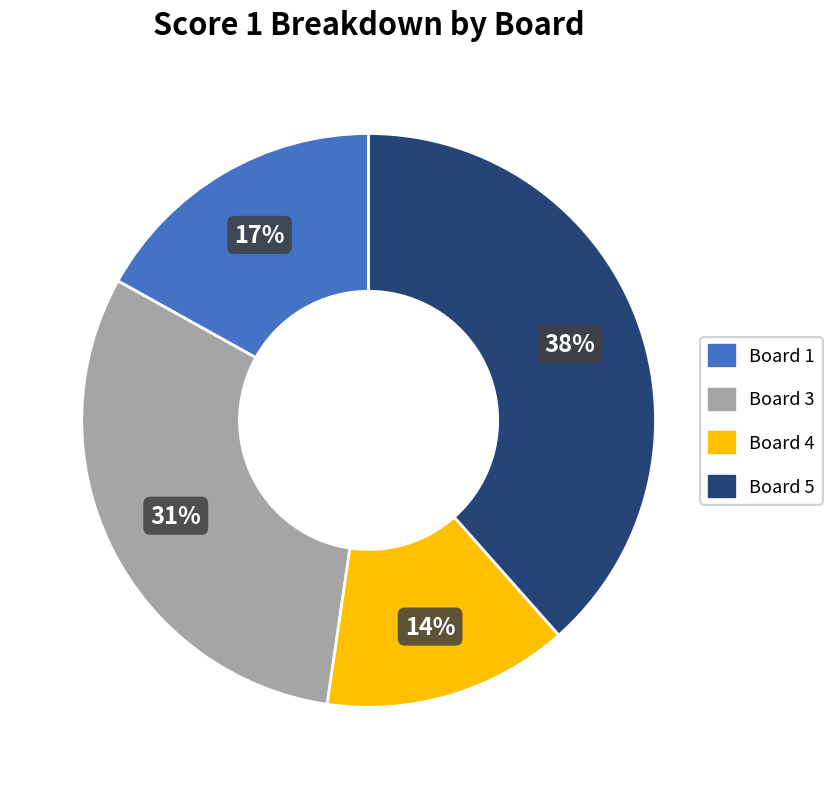

To the nearest percent, what is the average slice percentage?

25%